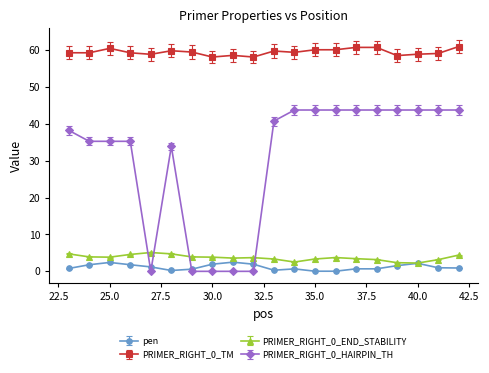

True or false: PRIMER_RIGHT_0_TM and PRIMER_RIGHT_0_END_STABILITY intersect in this chart.

False